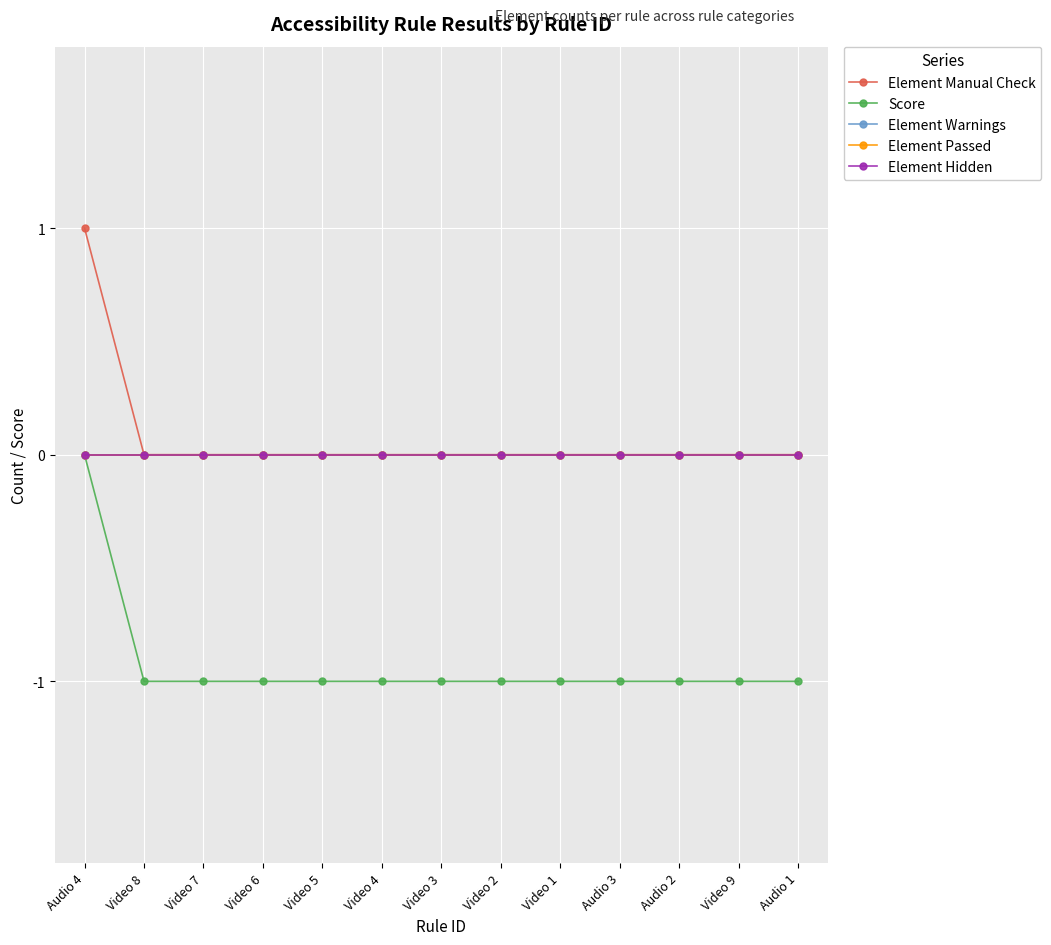

True or false: Element Warnings and Score intersect in this chart.

False